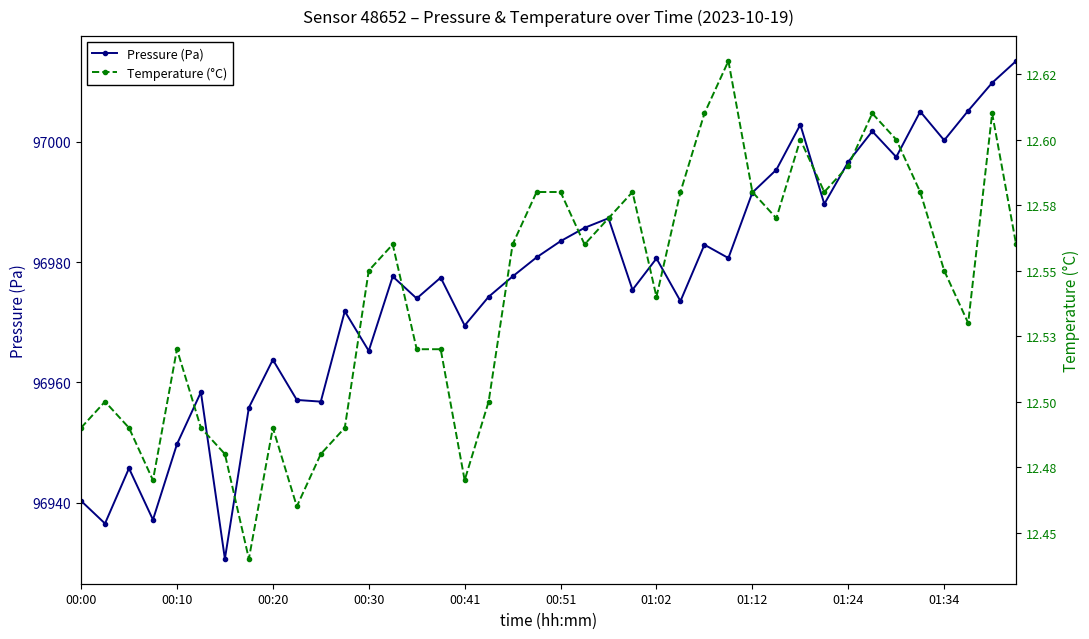

What position from the left is 17?

18